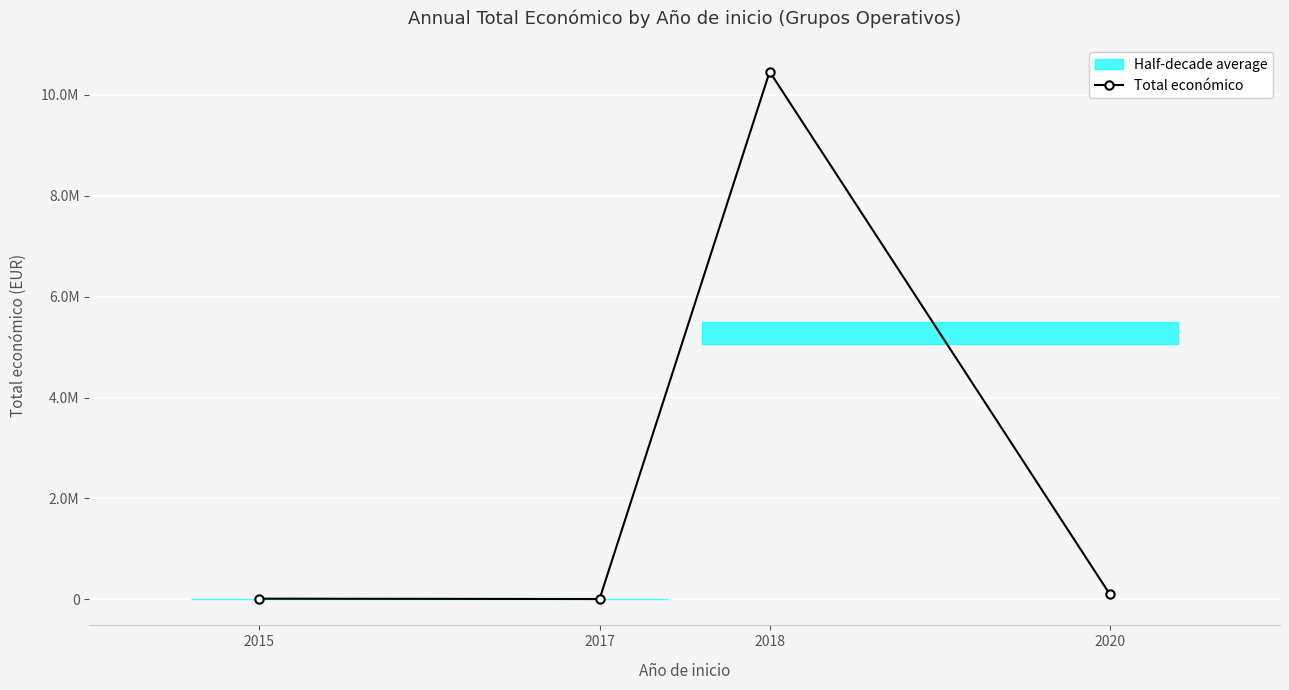

Where is the data nearest to the value 5232208?

2020